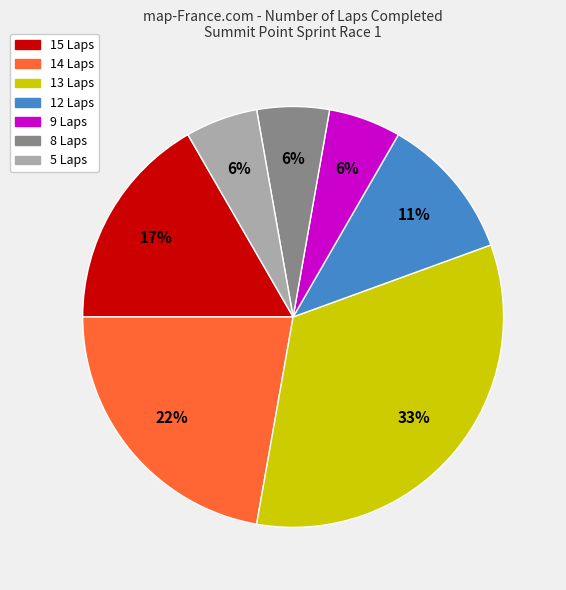

To the nearest percent, what is the average slice percentage?

14%